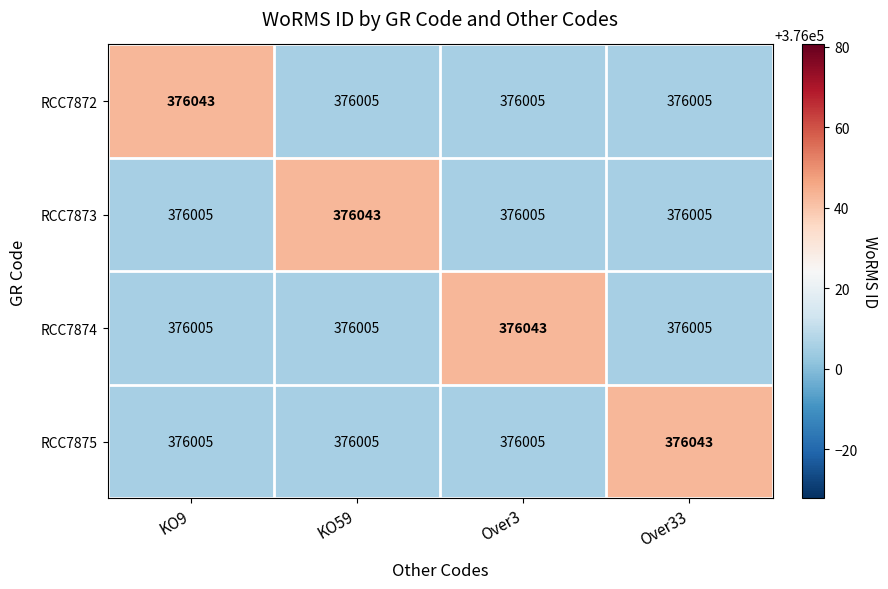

What is the sum of the RCC7872 values at Over3 and Over33?

752010